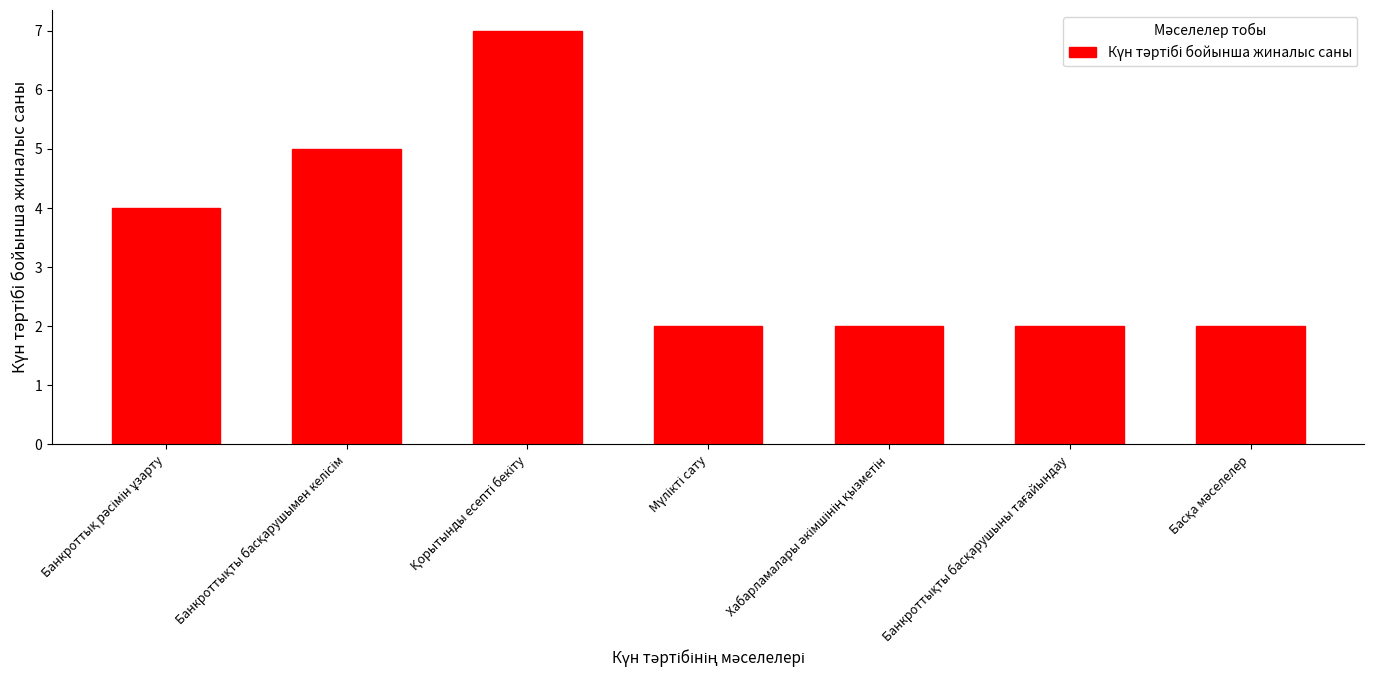

What is the sum of all values?

24